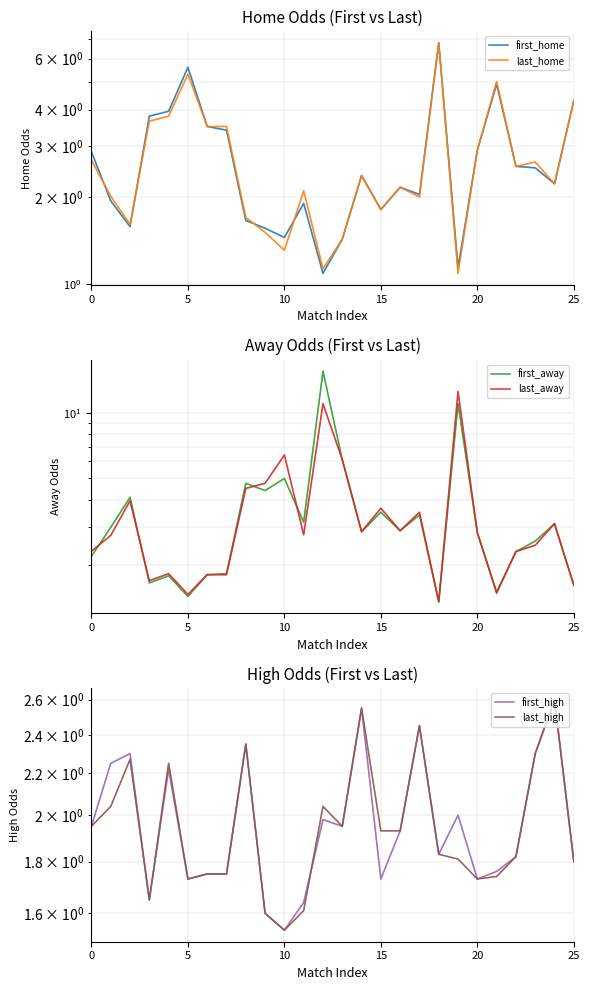

Reading left to right, extract all data points from this chart.

first_home: 2.9	1.9	1.6	3.8	4.0	5.6	3.5	3.4	1.7	1.6	1.4	1.9	1.1	1.4	2.4	1.8	2.2	2.0	6.8	1.1	2.9	4.9	2.5	2.5	2.2	4.3
last_home: 2.7	2.0	1.6	3.6	3.8	5.3	3.5	3.5	1.7	1.5	1.3	2.1	1.1	1.4	2.4	1.8	2.2	2.0	6.8	1.1	2.9	5.0	2.5	2.6	2.2	4.3
first_away: 2.2	3.0	4.1	1.7	1.8	1.4	1.8	1.8	4.8	4.4	5.0	3.1	15.5	6.1	2.9	3.5	2.9	3.4	1.4	11.0	2.8	1.5	2.3	2.6	3.1	1.6
last_away: 2.3	2.7	4.0	1.7	1.8	1.5	1.8	1.8	4.5	4.8	6.4	2.8	11.0	6.1	2.9	3.6	2.9	3.5	1.4	12.5	2.8	1.5	2.3	2.5	3.1	1.6
first_high: 1.9	2.2	2.3	1.6	2.2	1.7	1.8	1.8	2.4	1.6	1.5	1.6	2.0	1.9	2.5	1.7	1.9	2.5	1.8	2.0	1.7	1.8	1.8	2.3	2.6	1.8
last_high: 1.9	2.0	2.3	1.6	2.2	1.7	1.8	1.8	2.4	1.6	1.5	1.6	2.0	1.9	2.5	1.9	1.9	2.5	1.8	1.8	1.7	1.7	1.8	2.3	2.6	1.8